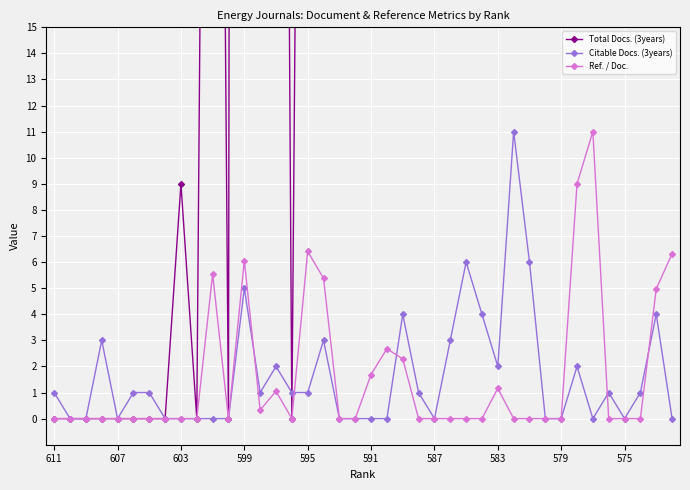

True or false: Citable Docs. (3years) and Total Docs. (3years) cross at least once.

True